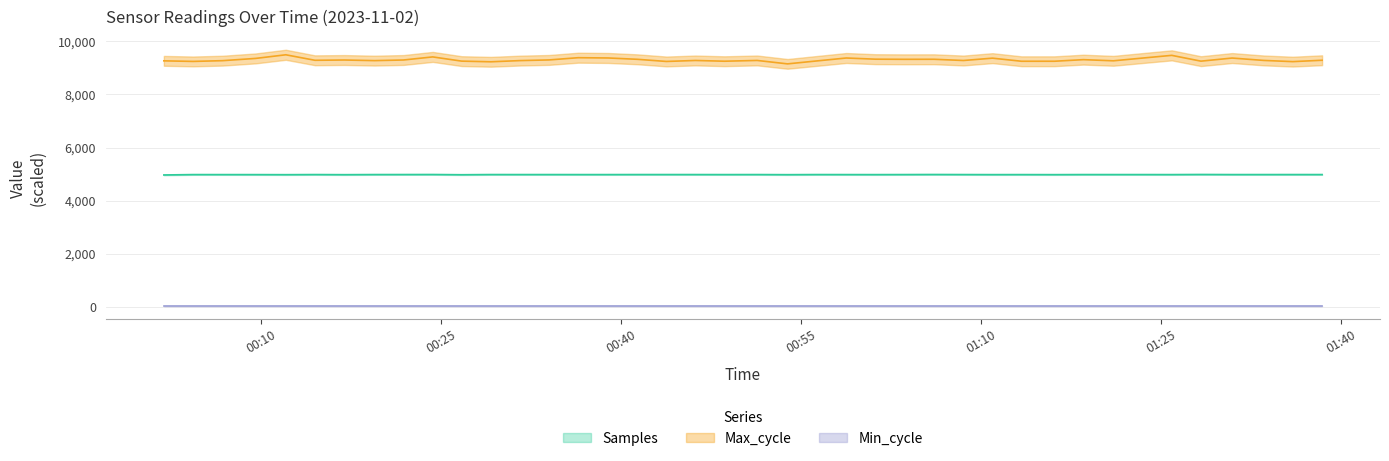

How many data points does each series have?

40